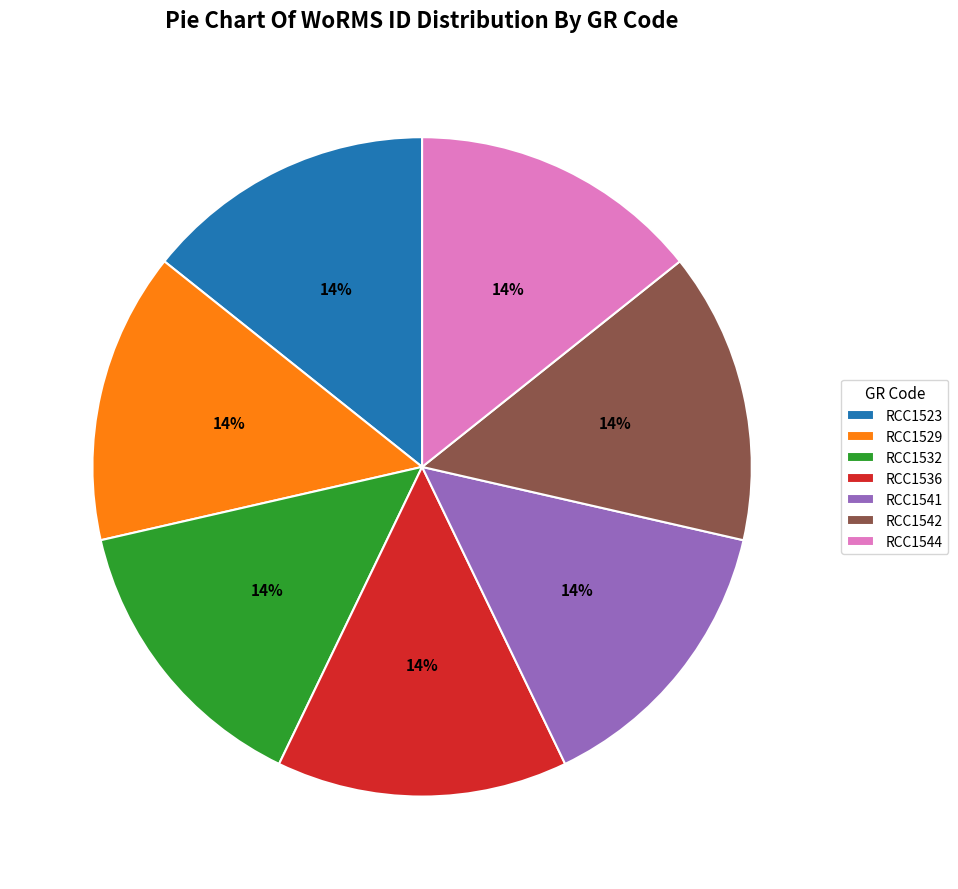

Combined, do RCC1532 and RCC1523 account for over 50%?

No